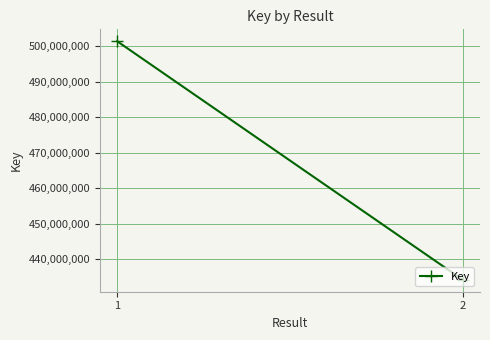

Rank the categories by value from highest to lowest.

1, 2